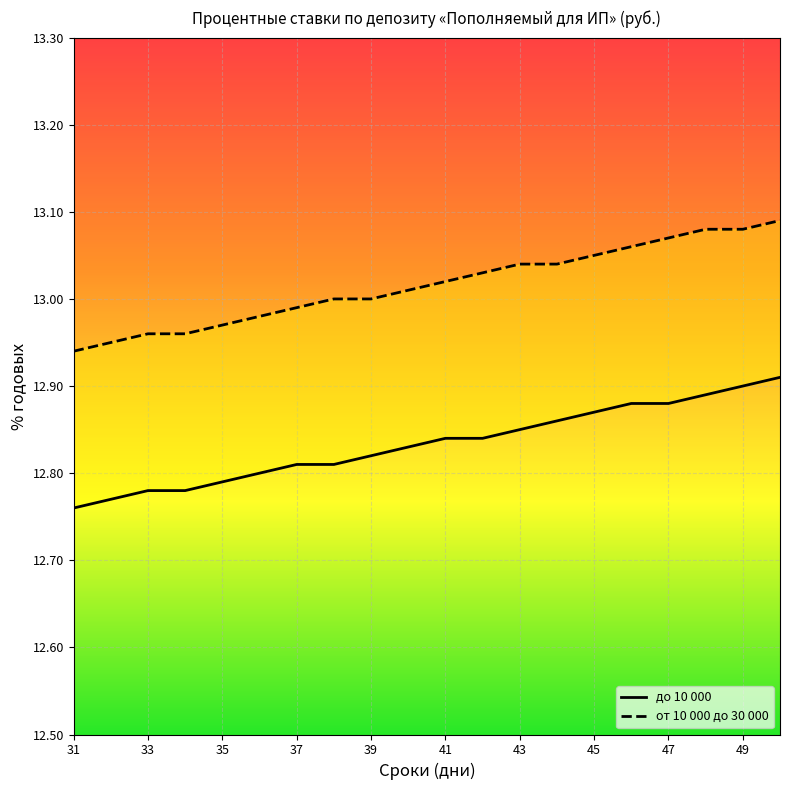

True or false: от 10 000 до 30 000 and до 10 000 cross at least once.

False